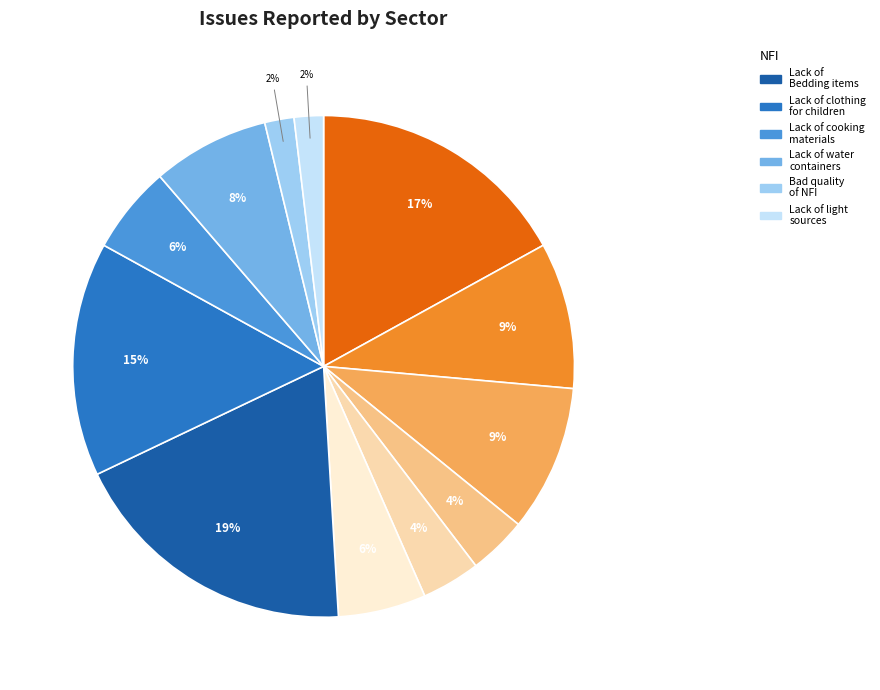

Does any single category account for the majority?

No